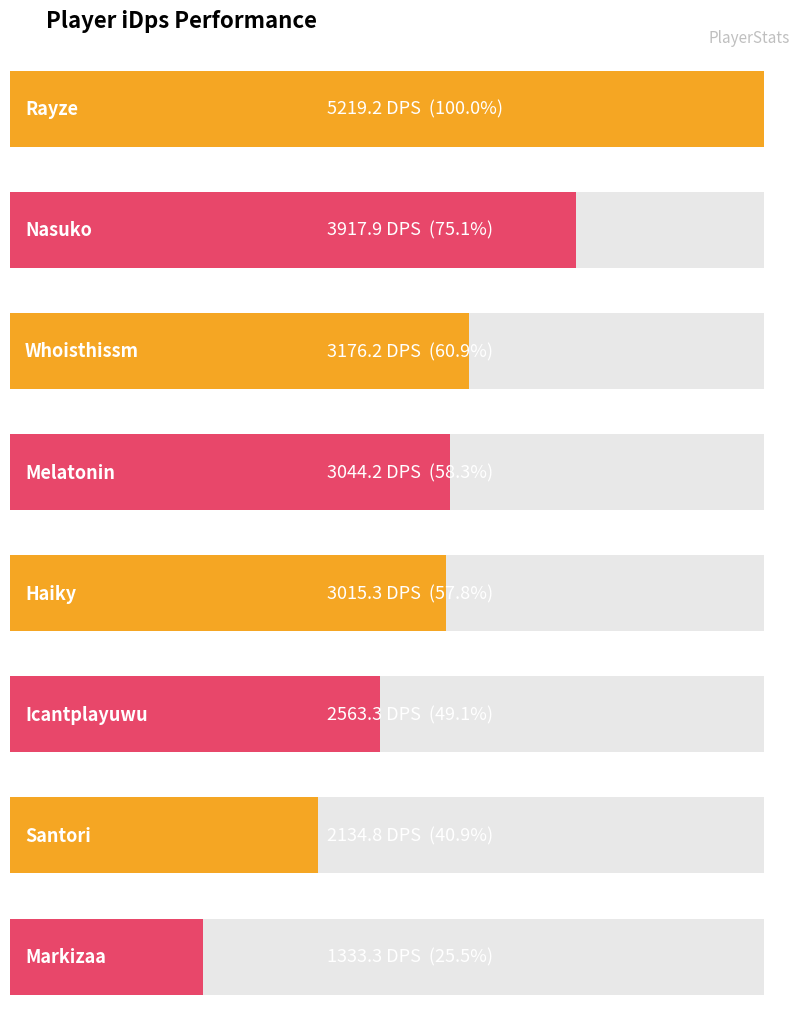

How many data points are above 3044?

4